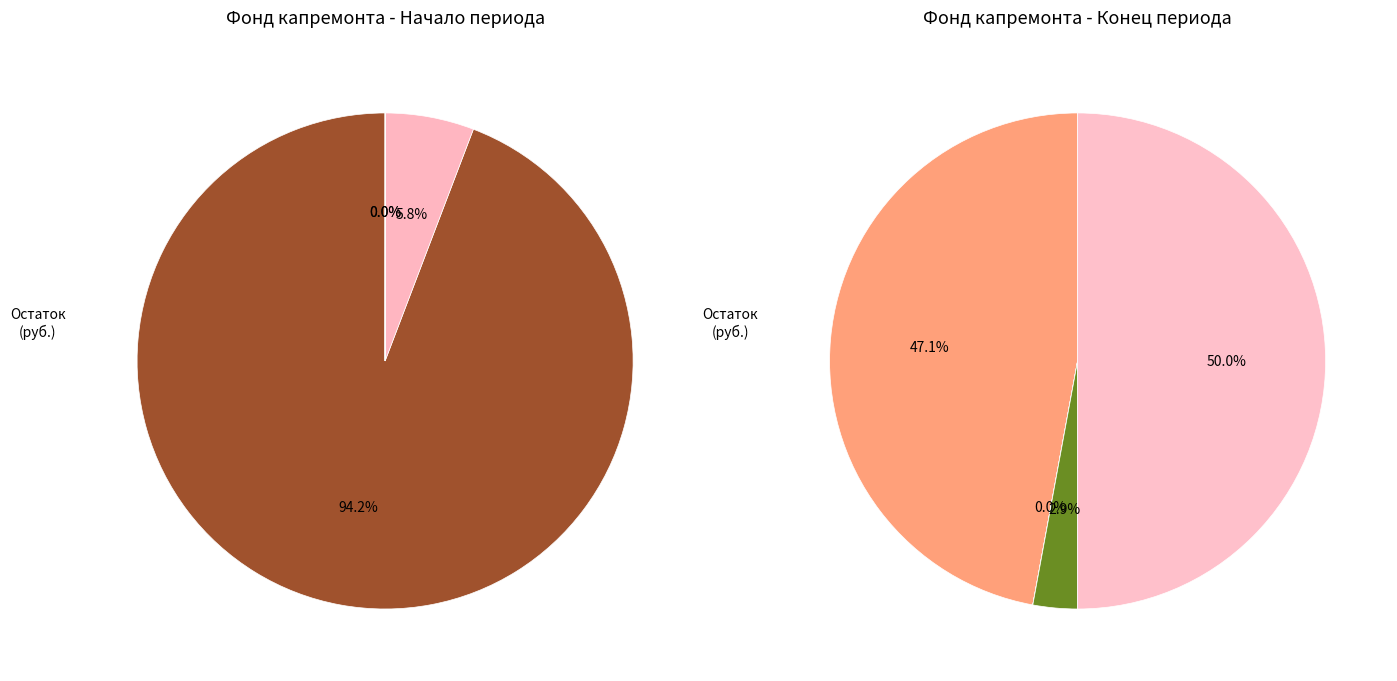

Count the number of slices in the pie.

4